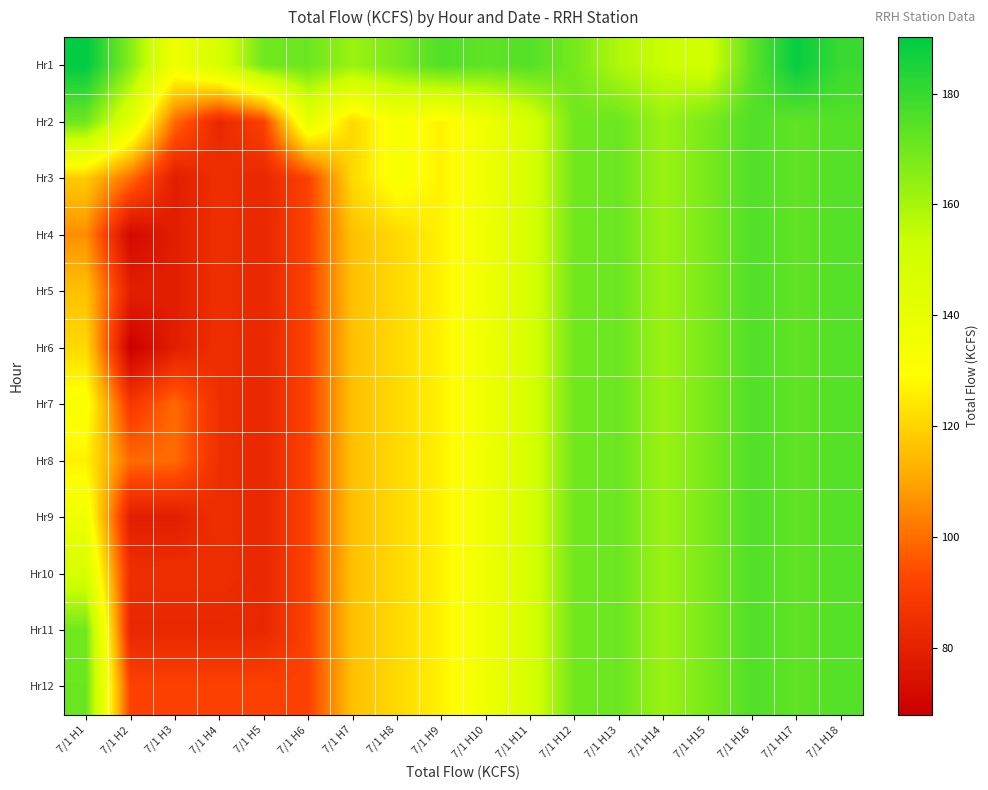

Reading right to left, extract all data points from this chart.

Hr1: 7/1 H18=179.7	7/1 H17=188.9	7/1 H16=173.3	7/1 H15=150.6	7/1 H14=153.8	7/1 H13=158.2	7/1 H12=169.0	7/1 H11=174.8	7/1 H10=172.9	7/1 H9=175.4	7/1 H8=168.1	7/1 H7=162.3	7/1 H6=170.7	7/1 H5=169.7	7/1 H4=148.3	7/1 H3=136.1	7/1 H2=166.2	7/1 H1=190.2
Hr2: 7/1 H18=174.8	7/1 H17=172.9	7/1 H16=175.4	7/1 H15=168.1	7/1 H14=162.3	7/1 H13=170.7	7/1 H12=169.7	7/1 H11=148.3	7/1 H10=136.1	7/1 H9=126.4	7/1 H8=132.2	7/1 H7=120.9	7/1 H6=141.0	7/1 H5=91.3	7/1 H4=82.2	7/1 H3=99.5	7/1 H2=143.6	7/1 H1=170.0
Hr3: 7/1 H18=174.8	7/1 H17=172.9	7/1 H16=175.4	7/1 H15=168.1	7/1 H14=162.3	7/1 H13=170.7	7/1 H12=169.7	7/1 H11=148.3	7/1 H10=136.1	7/1 H9=126.4	7/1 H8=132.2	7/1 H7=120.9	7/1 H6=91.3	7/1 H5=82.2	7/1 H4=84.9	7/1 H3=78.9	7/1 H2=99.8	7/1 H1=117.9
Hr4: 7/1 H18=174.8	7/1 H17=172.9	7/1 H16=175.4	7/1 H15=168.1	7/1 H14=162.3	7/1 H13=170.7	7/1 H12=169.7	7/1 H11=148.3	7/1 H10=136.1	7/1 H9=126.4	7/1 H8=120.9	7/1 H7=115.9	7/1 H6=91.3	7/1 H5=82.2	7/1 H4=84.9	7/1 H3=78.9	7/1 H2=71.3	7/1 H1=106.0
Hr5: 7/1 H18=174.8	7/1 H17=172.9	7/1 H16=175.4	7/1 H15=168.1	7/1 H14=162.3	7/1 H13=170.7	7/1 H12=169.7	7/1 H11=148.3	7/1 H10=136.1	7/1 H9=126.4	7/1 H8=120.9	7/1 H7=115.9	7/1 H6=91.3	7/1 H5=82.2	7/1 H4=84.9	7/1 H3=78.9	7/1 H2=79.5	7/1 H1=115.9
Hr6: 7/1 H18=174.8	7/1 H17=172.9	7/1 H16=175.4	7/1 H15=168.1	7/1 H14=162.3	7/1 H13=170.7	7/1 H12=169.7	7/1 H11=148.3	7/1 H10=136.1	7/1 H9=126.4	7/1 H8=120.9	7/1 H7=115.9	7/1 H6=91.3	7/1 H5=82.2	7/1 H4=84.9	7/1 H3=78.9	7/1 H2=67.9	7/1 H1=120.9
Hr7: 7/1 H18=174.8	7/1 H17=172.9	7/1 H16=175.4	7/1 H15=168.1	7/1 H14=162.3	7/1 H13=170.7	7/1 H12=169.7	7/1 H11=148.3	7/1 H10=136.1	7/1 H9=126.4	7/1 H8=120.9	7/1 H7=115.9	7/1 H6=91.3	7/1 H5=82.2	7/1 H4=84.9	7/1 H3=99.5	7/1 H2=87.9	7/1 H1=132.2
Hr8: 7/1 H18=174.8	7/1 H17=172.9	7/1 H16=175.4	7/1 H15=168.1	7/1 H14=162.3	7/1 H13=170.7	7/1 H12=169.7	7/1 H11=148.3	7/1 H10=136.1	7/1 H9=126.4	7/1 H8=120.9	7/1 H7=115.9	7/1 H6=91.3	7/1 H5=82.2	7/1 H4=84.9	7/1 H3=99.5	7/1 H2=99.5	7/1 H1=126.4
Hr9: 7/1 H18=174.8	7/1 H17=172.9	7/1 H16=175.4	7/1 H15=168.1	7/1 H14=162.3	7/1 H13=170.7	7/1 H12=169.7	7/1 H11=148.3	7/1 H10=136.1	7/1 H9=126.4	7/1 H8=120.9	7/1 H7=115.9	7/1 H6=91.3	7/1 H5=82.2	7/1 H4=84.9	7/1 H3=78.9	7/1 H2=78.9	7/1 H1=136.1
Hr10: 7/1 H18=174.8	7/1 H17=172.9	7/1 H16=175.4	7/1 H15=168.1	7/1 H14=162.3	7/1 H13=170.7	7/1 H12=169.7	7/1 H11=148.3	7/1 H10=136.1	7/1 H9=126.4	7/1 H8=120.9	7/1 H7=115.9	7/1 H6=91.3	7/1 H5=82.2	7/1 H4=84.9	7/1 H3=84.9	7/1 H2=84.9	7/1 H1=148.3
Hr11: 7/1 H18=174.8	7/1 H17=172.9	7/1 H16=175.4	7/1 H15=168.1	7/1 H14=162.3	7/1 H13=170.7	7/1 H12=169.7	7/1 H11=148.3	7/1 H10=136.1	7/1 H9=126.4	7/1 H8=120.9	7/1 H7=115.9	7/1 H6=91.3	7/1 H5=82.2	7/1 H4=82.2	7/1 H3=82.2	7/1 H2=82.2	7/1 H1=169.7
Hr12: 7/1 H18=174.8	7/1 H17=172.9	7/1 H16=175.4	7/1 H15=168.1	7/1 H14=162.3	7/1 H13=170.7	7/1 H12=169.7	7/1 H11=148.3	7/1 H10=136.1	7/1 H9=126.4	7/1 H8=120.9	7/1 H7=115.9	7/1 H6=91.3	7/1 H5=91.3	7/1 H4=91.3	7/1 H3=91.3	7/1 H2=91.3	7/1 H1=170.7